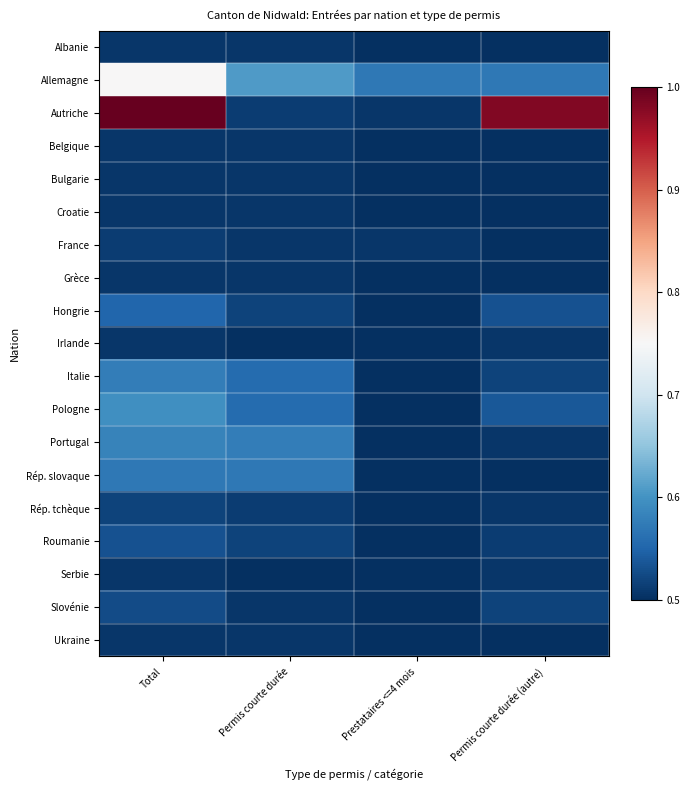

Between Permis courte durée and Prestataires <=4 mois, which series saw the biggest shift?

Portugal